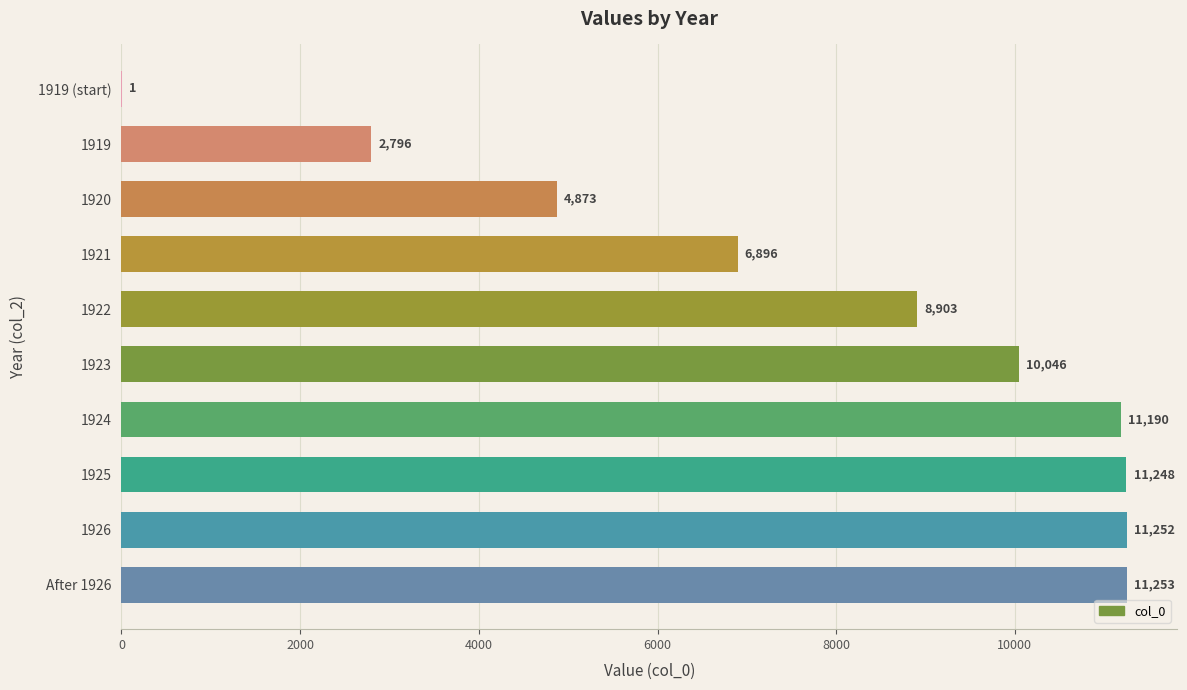

What is the approximate value at 1922, to the nearest 100?

8900